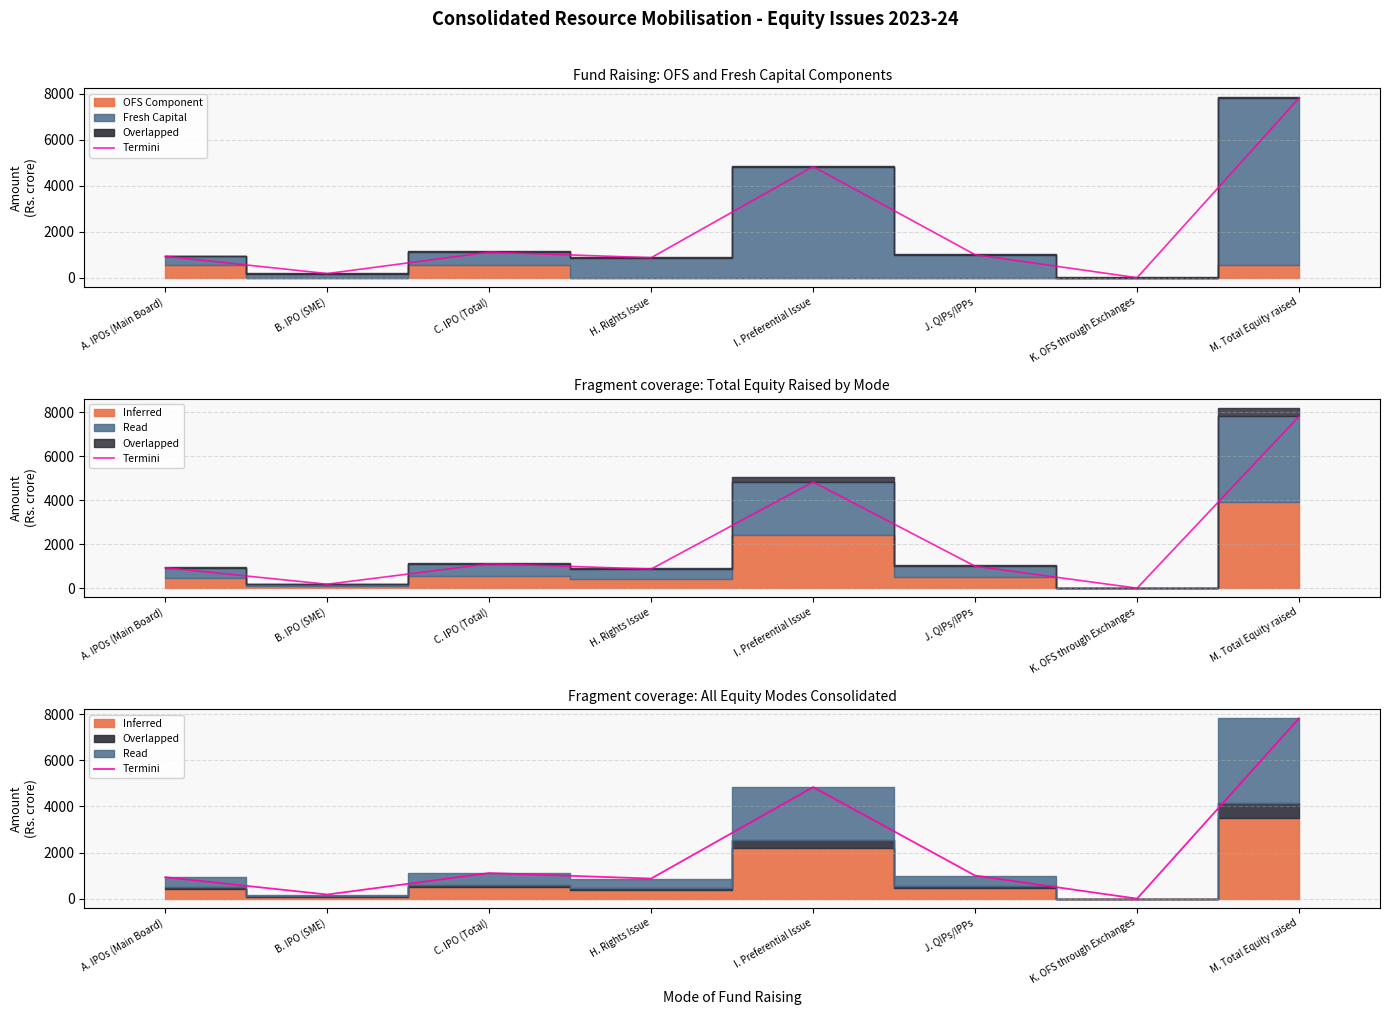

True or false: the data shows 1110.4 at C. IPO (Total).

True